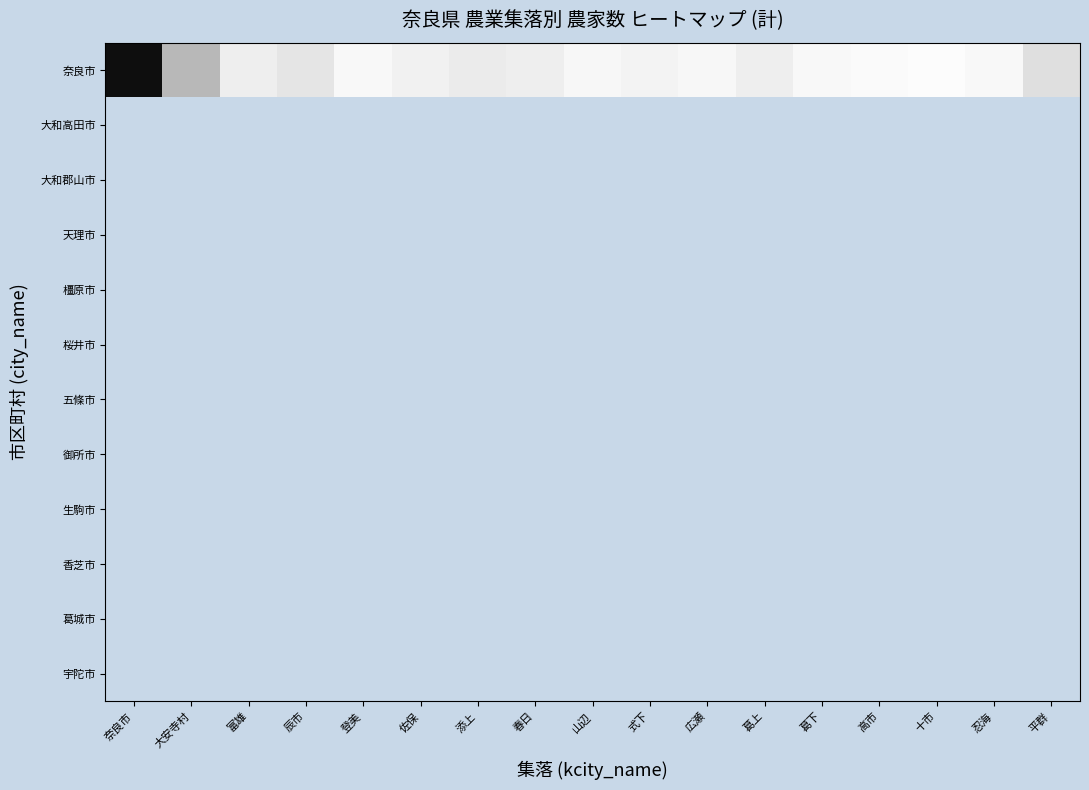

At 奈良市, list the series in order from largest to smallest.

奈良市, 大和高田市, 大和郡山市, 天理市, 橿原市, 桜井市, 五條市, 御所市, 生駒市, 香芝市, 葛城市, 宇陀市